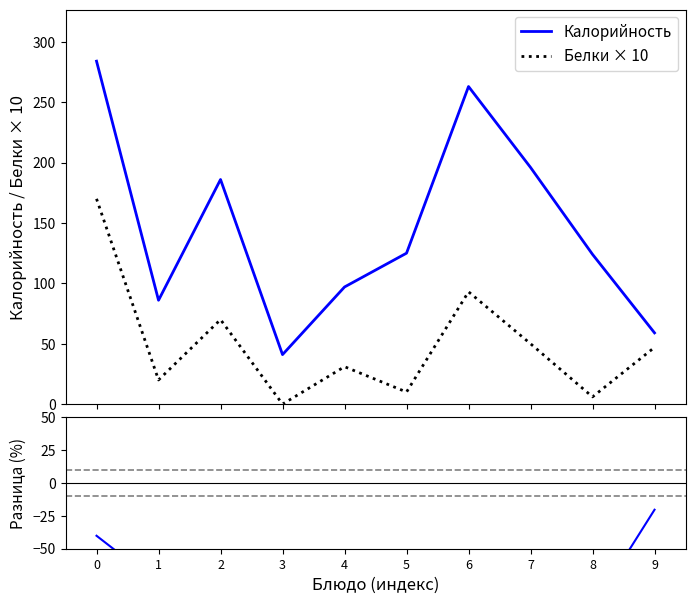

Reading left to right, extract all data points from this chart.

Калорийность: 284.0	86.0	186.0	41.0	97.0	125.0	263.0	196.0	124.0	59.0
Белки × 10: 170.0	20.0	70.0	0.0	31.0	10.0	93.0	50.0	6.0	47.0
Разница (%): -40.1	-76.7	-62.4	-100.0	-68.0	-92.0	-64.6	-74.5	-95.2	-20.3